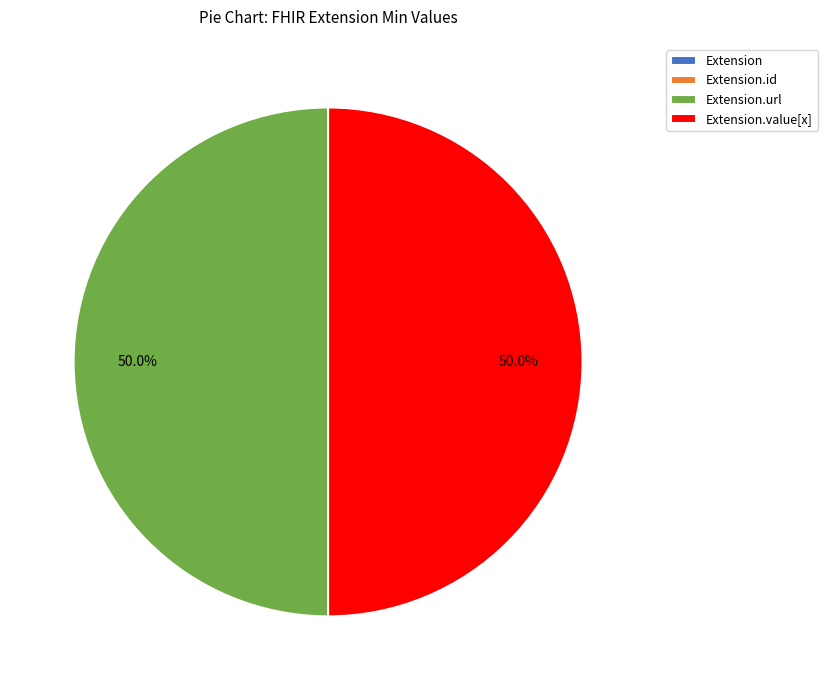

How many segments does this pie chart have?

4